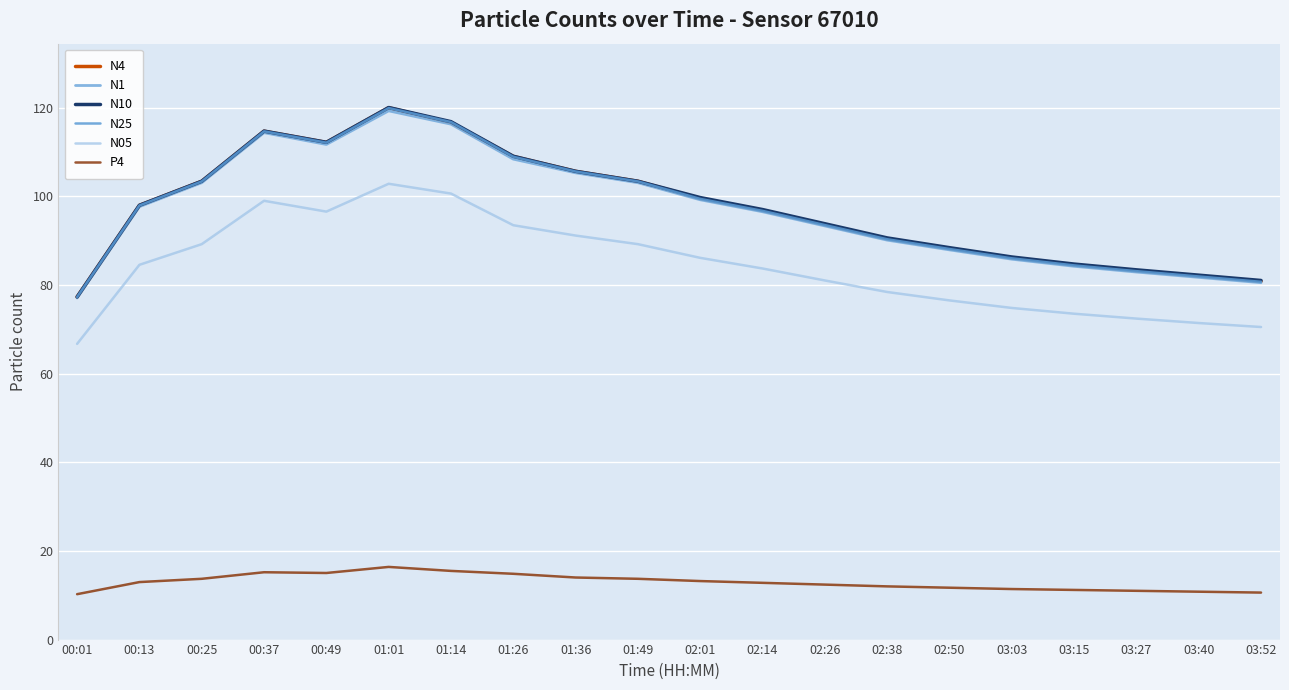

What are all the series names shown in the legend?

N4, N1, N10, N25, N05, P4